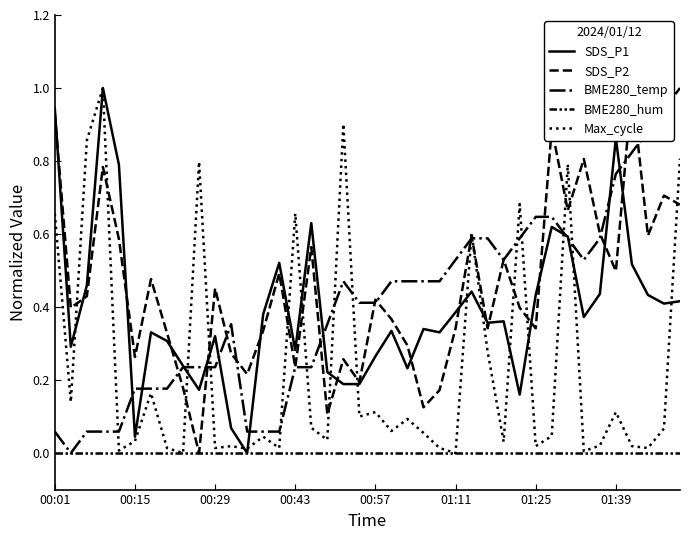

How many lines are shown in the chart?

5